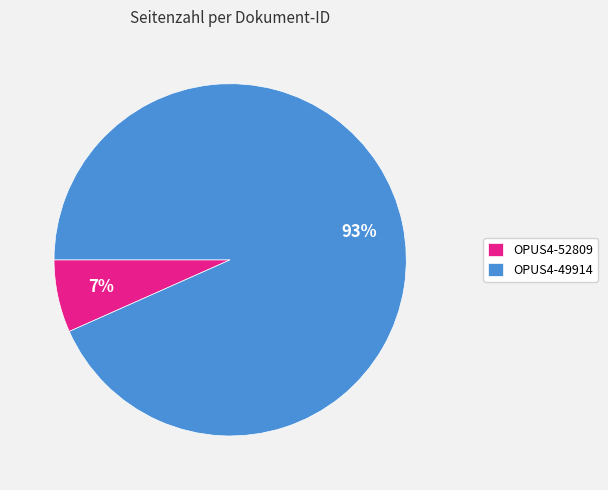

True or false: OPUS4-52809 accounts for 1% of the total.

False